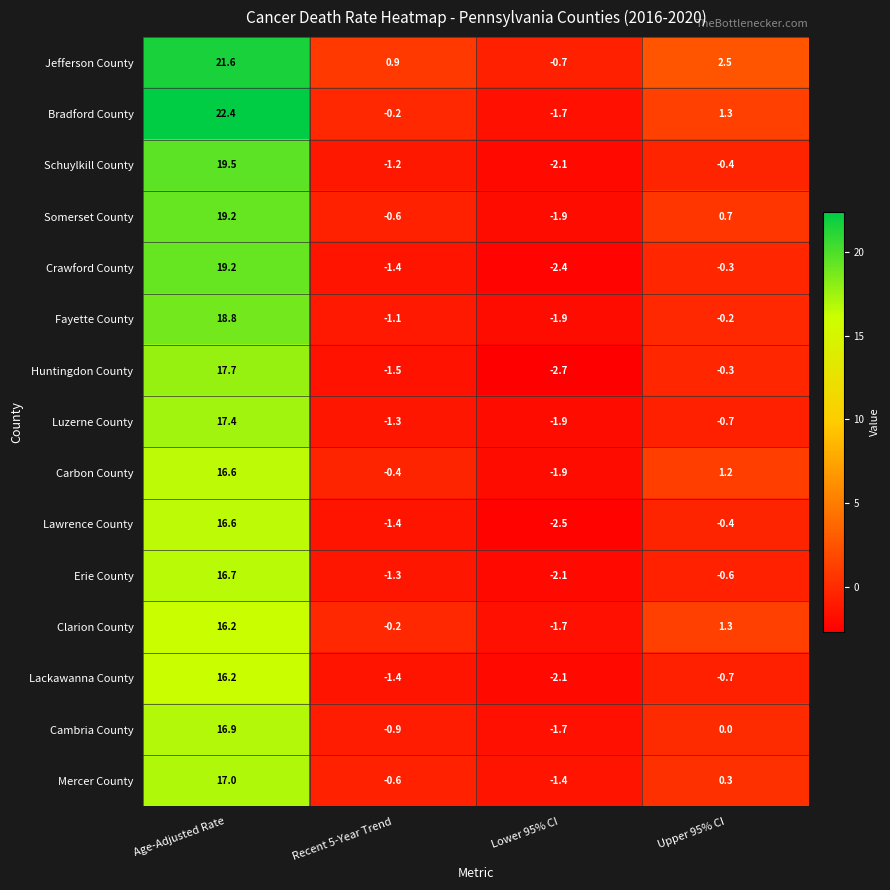

Rank the categories by Clarion County value from lowest to highest.

Lower 95% CI, Recent 5-Year Trend, Upper 95% CI, Age-Adjusted Rate